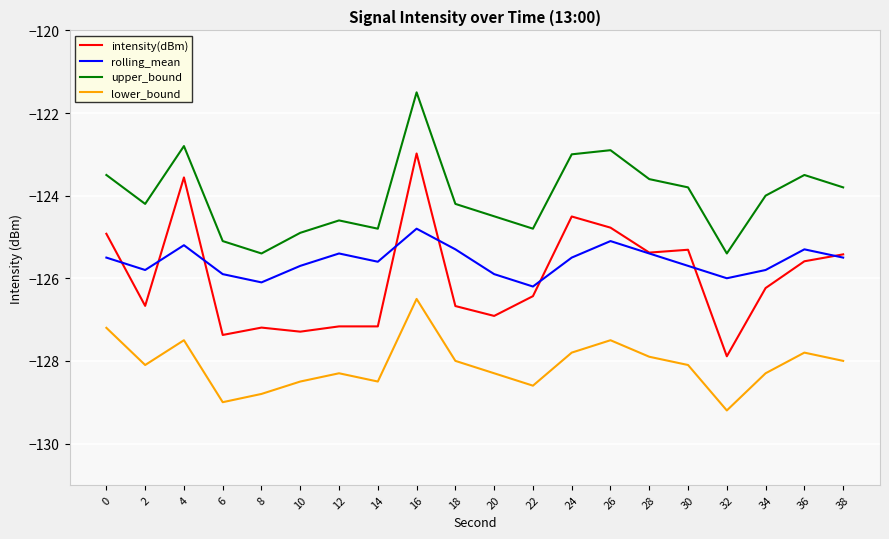

What is the difference between the lower_bound values at 20 and 30?

0.2